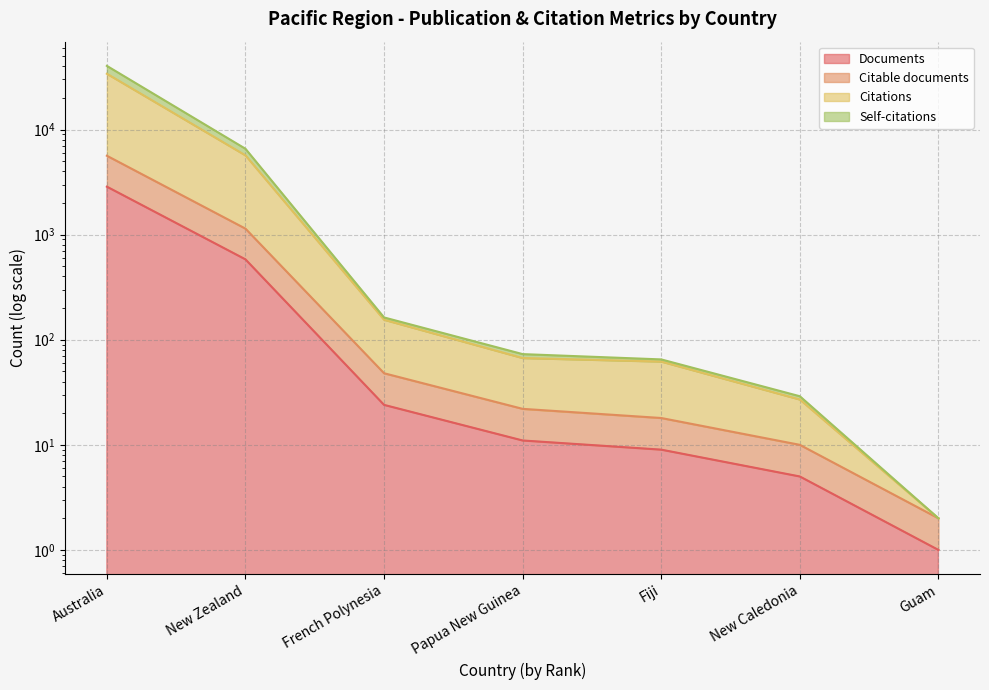

What is the value of the Citable documents point at the 5th from the left?

18